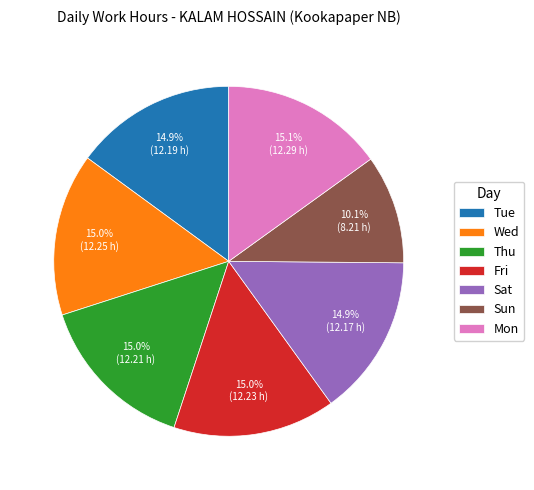

Does Sat account for over 50% of the chart?

No